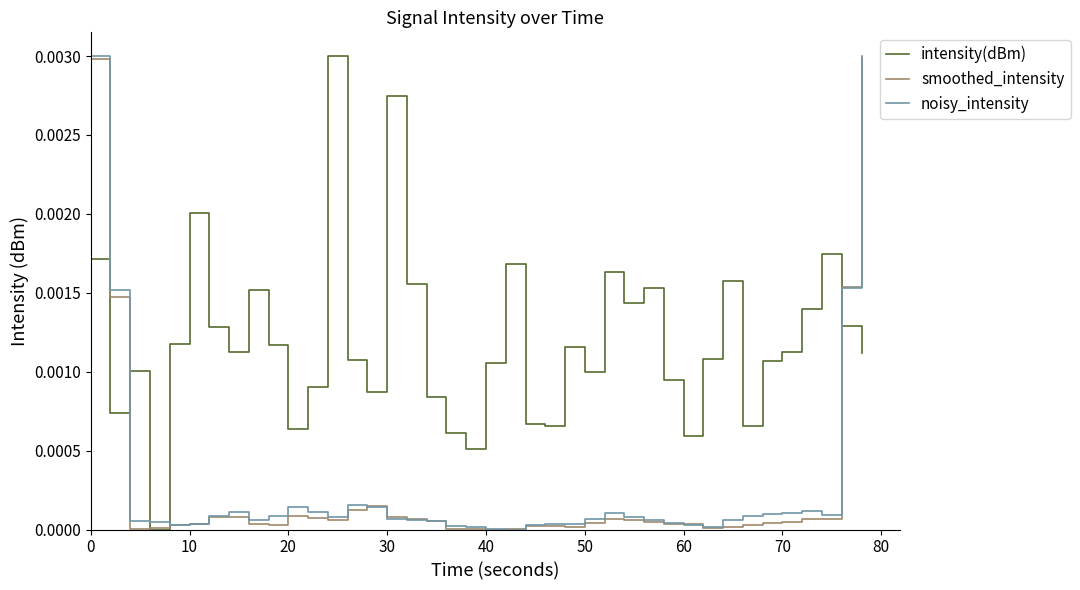

Which series has the largest total across all categories?

intensity(dBm)